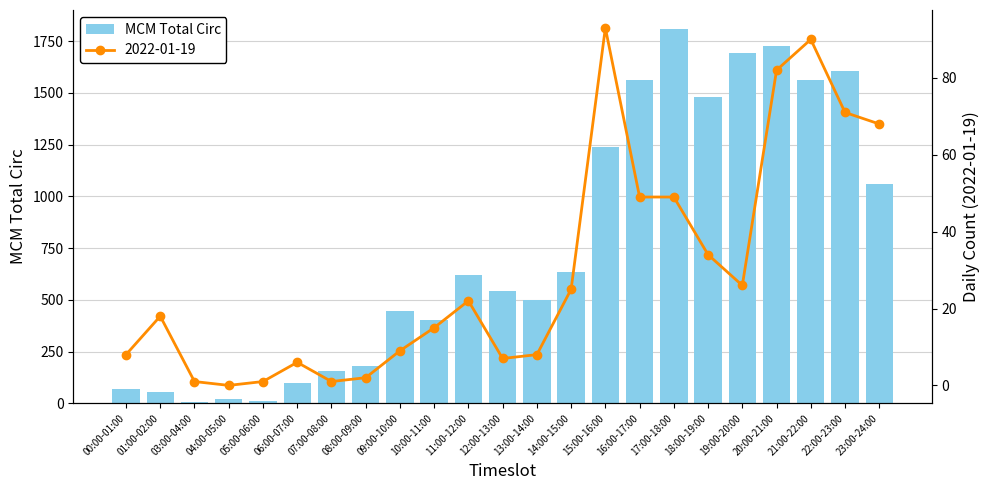

How many data points are above 542?

11